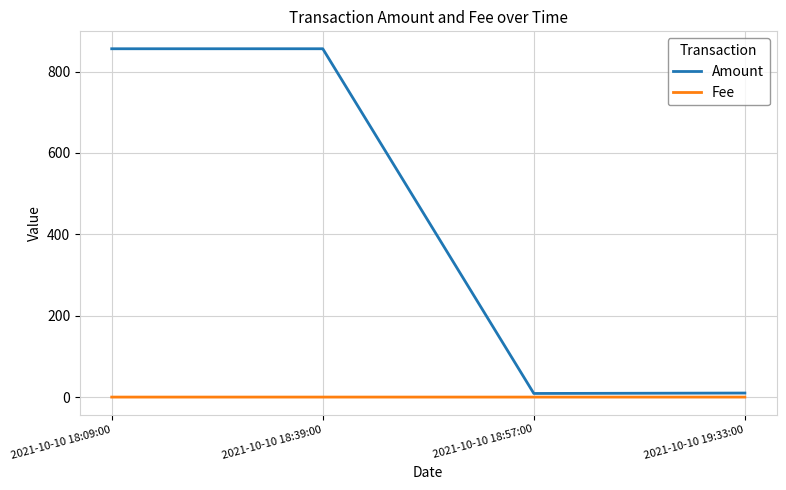

Rank the series by their maximum value, from lowest to highest.

Fee, Amount